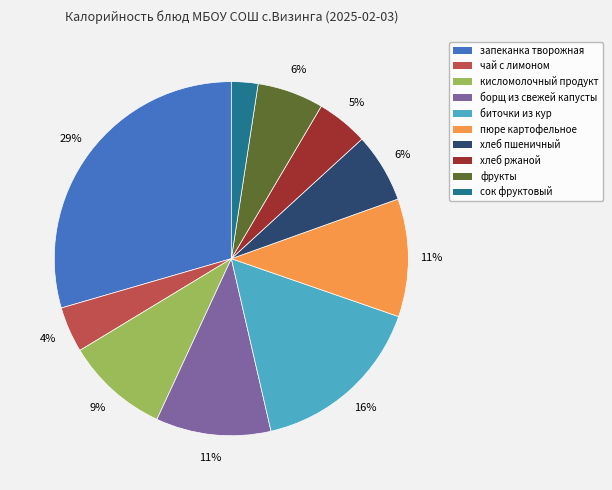

Combined, do сок фруктовый and хлеб пшеничный account for over 50%?

No